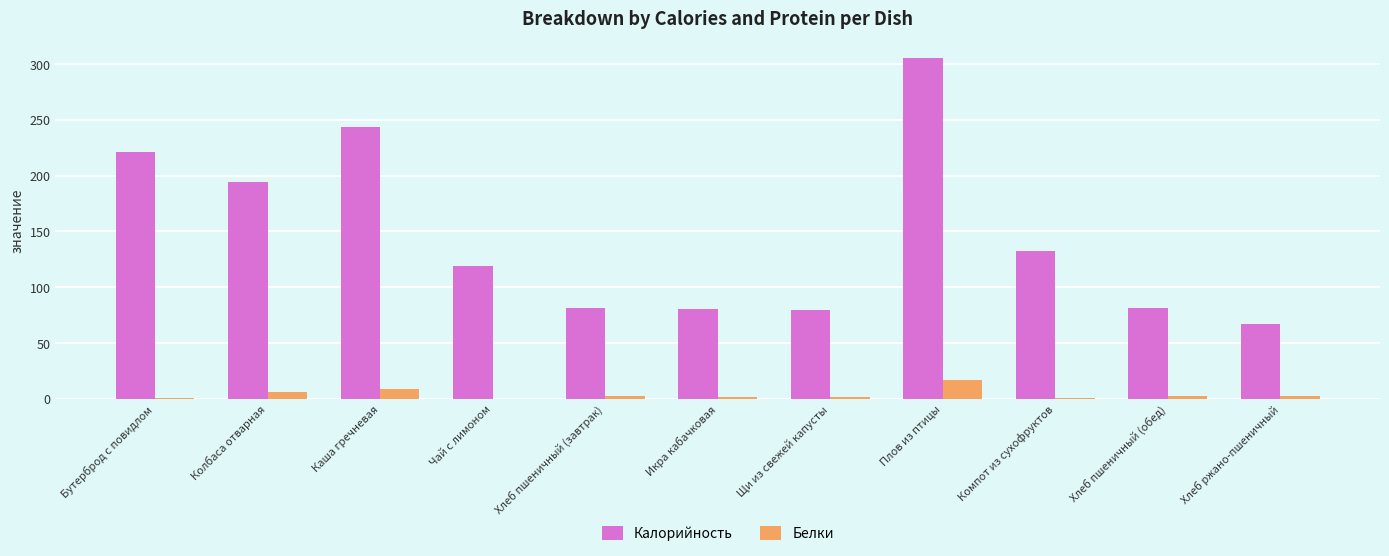

At which label does Калорийность first exceed 118?

Бутерброд с повидлом